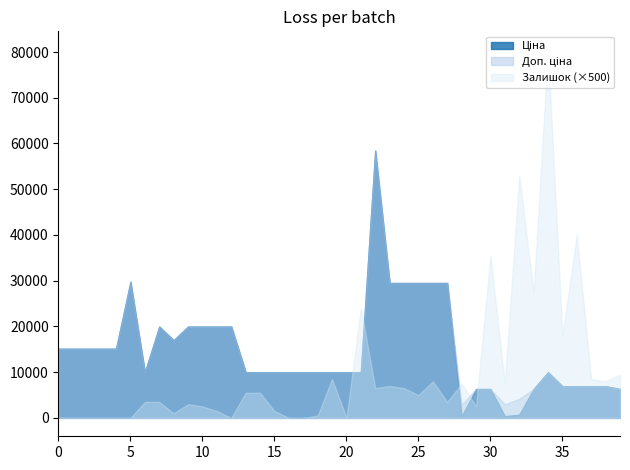

What is the average value of the Ціна series?

14802.9